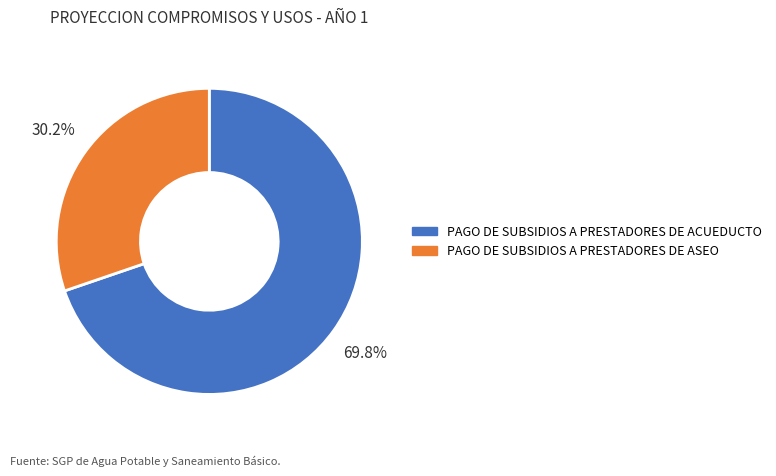

How many segments does this pie chart have?

2